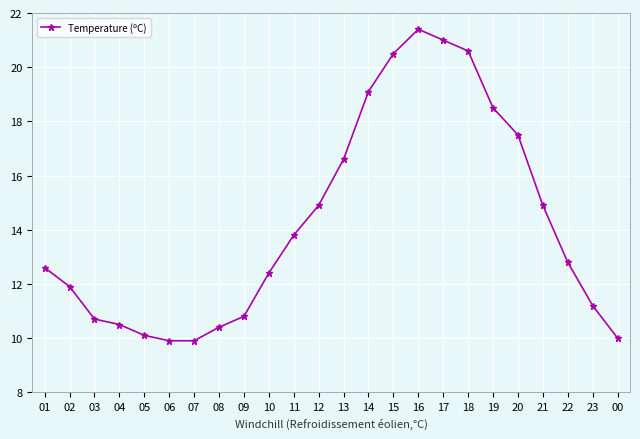

Reading left to right, extract all data points from this chart.

01=12.6	02=11.9	03=10.7	04=10.5	05=10.1	06=9.9	07=9.9	08=10.4	09=10.8	10=12.4	11=13.8	12=14.9	13=16.6	14=19.1	15=20.5	16=21.4	17=21.0	18=20.6	19=18.5	20=17.5	21=14.9	22=12.8	23=11.2	00=10.0